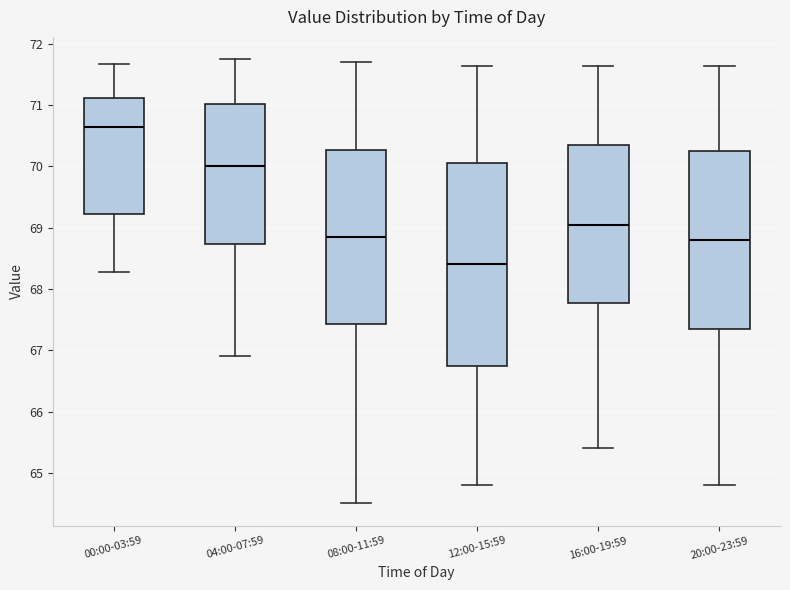

Reading left to right, read every box against the y-axis: the position of its median line, the range the box covers, and the ends of its whiskers. The values are not printed on the chart, so give them approximately, as read against the axis.

00:00-03:59: median 70.6, box 69.2 to 71.1, whiskers 68.3 to 71.7
04:00-07:59: median 70.0, box 68.7 to 71.0, whiskers 66.9 to 71.8
08:00-11:59: median 68.9, box 67.4 to 70.3, whiskers 64.5 to 71.7
12:00-15:59: median 68.4, box 66.8 to 70.1, whiskers 64.8 to 71.6
16:00-19:59: median 69.1, box 67.8 to 70.4, whiskers 65.4 to 71.6
20:00-23:59: median 68.8, box 67.4 to 70.3, whiskers 64.8 to 71.6